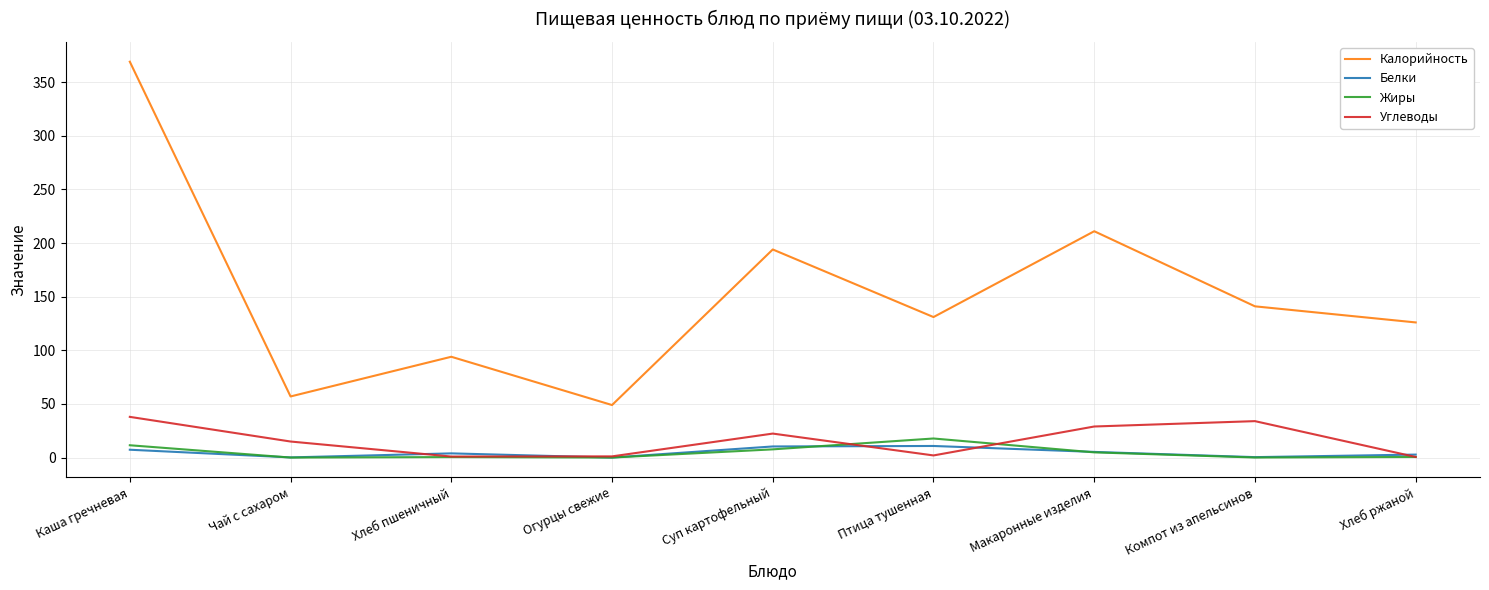

True or false: Калорийность and Белки intersect in this chart.

False